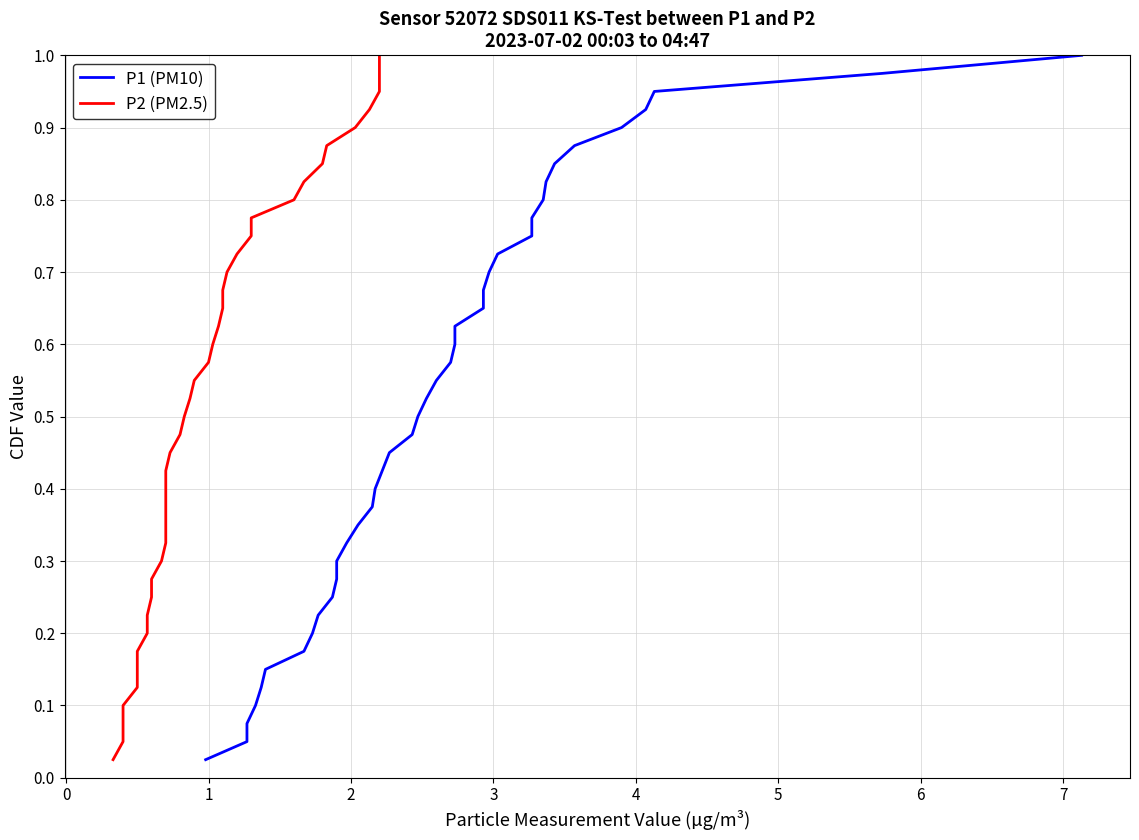

At how many categories does at least one series exceed 0?

40